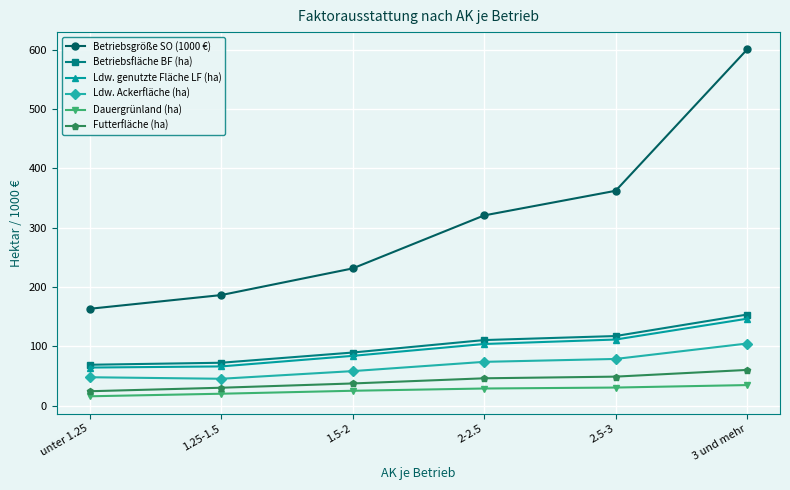

How many series are shown in this chart?

6